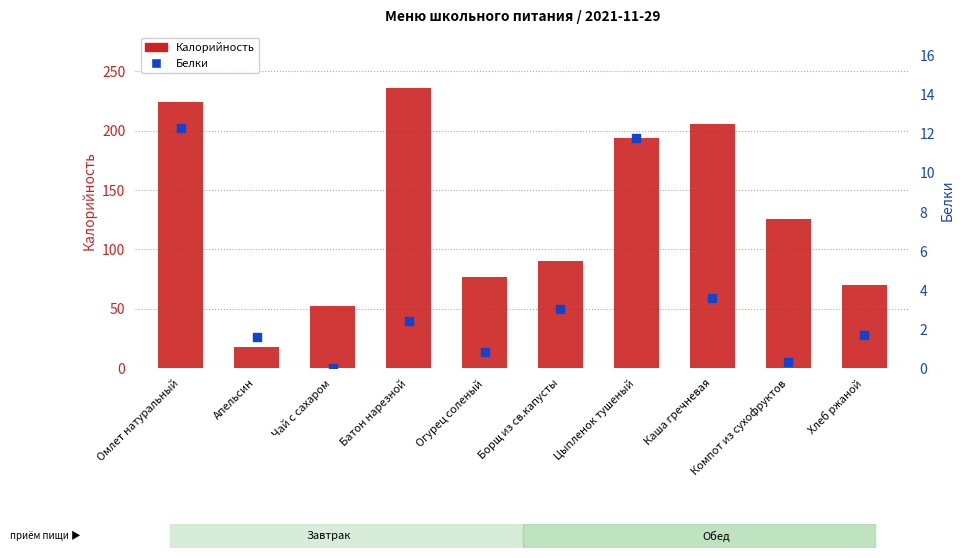

What are all the series names shown in the legend?

Калорийность, Белки